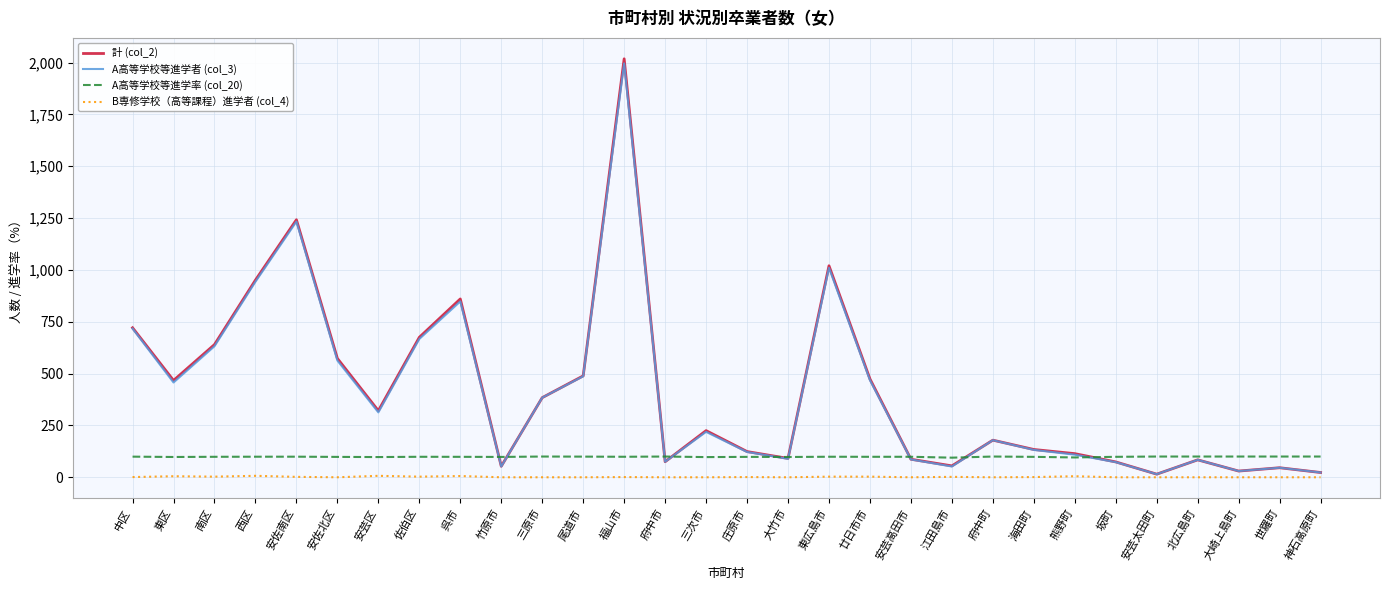

True or false: 計 (col_2) has a value of 2018.0 at 福山市.

True